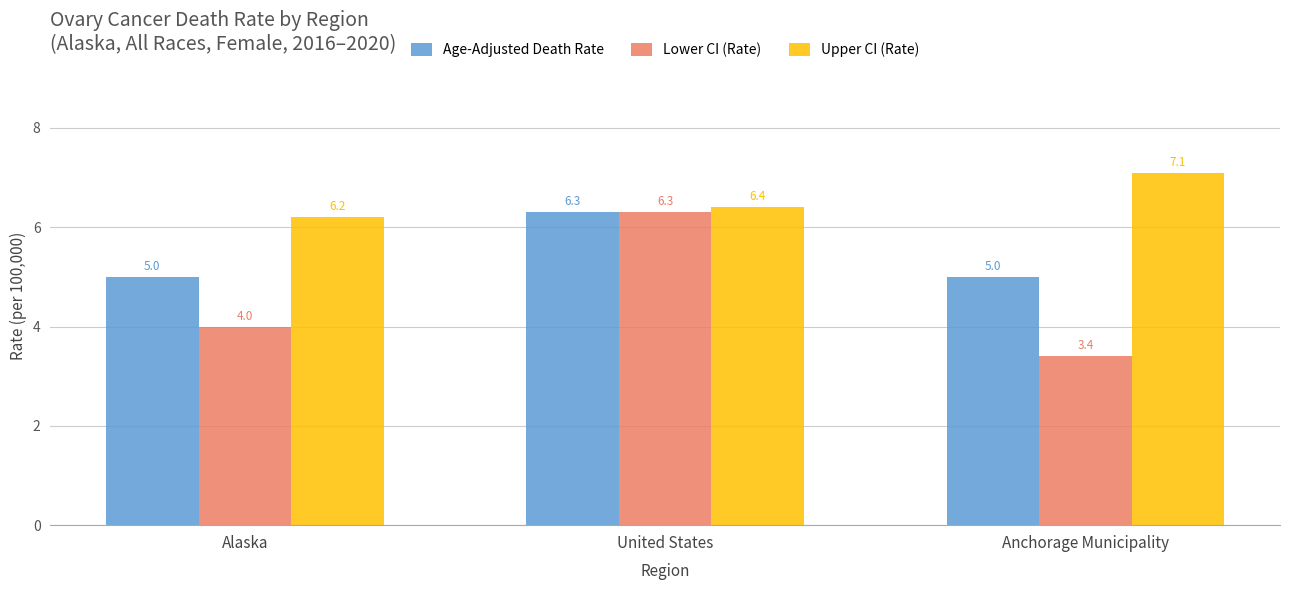

At which category is the sum across all series the highest?

United States